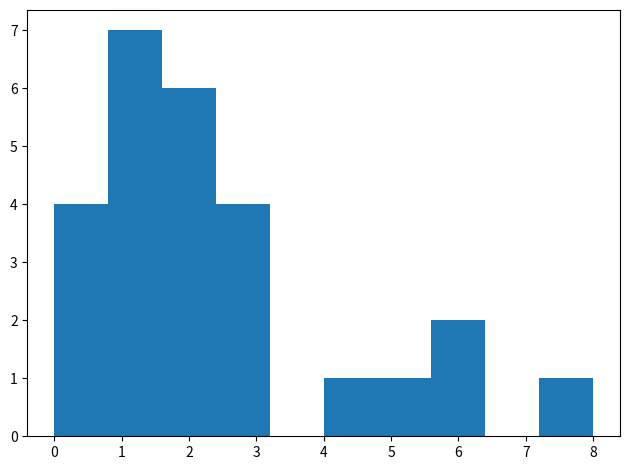

Reading left to right, list every bar in this chart as the range it spans on the x-axis followed by its height. The values are not printed on the chart, so give them approximately, as read against the axis.

0.0 to 0.8: 4
0.8 to 1.6: 7
1.6 to 2.4: 6
2.4 to 3.2: 4
3.2 to 4.0: 0
4.0 to 4.8: 1
4.8 to 5.6: 1
5.6 to 6.4: 2
6.4 to 7.2: 0
7.2 to 8.0: 1